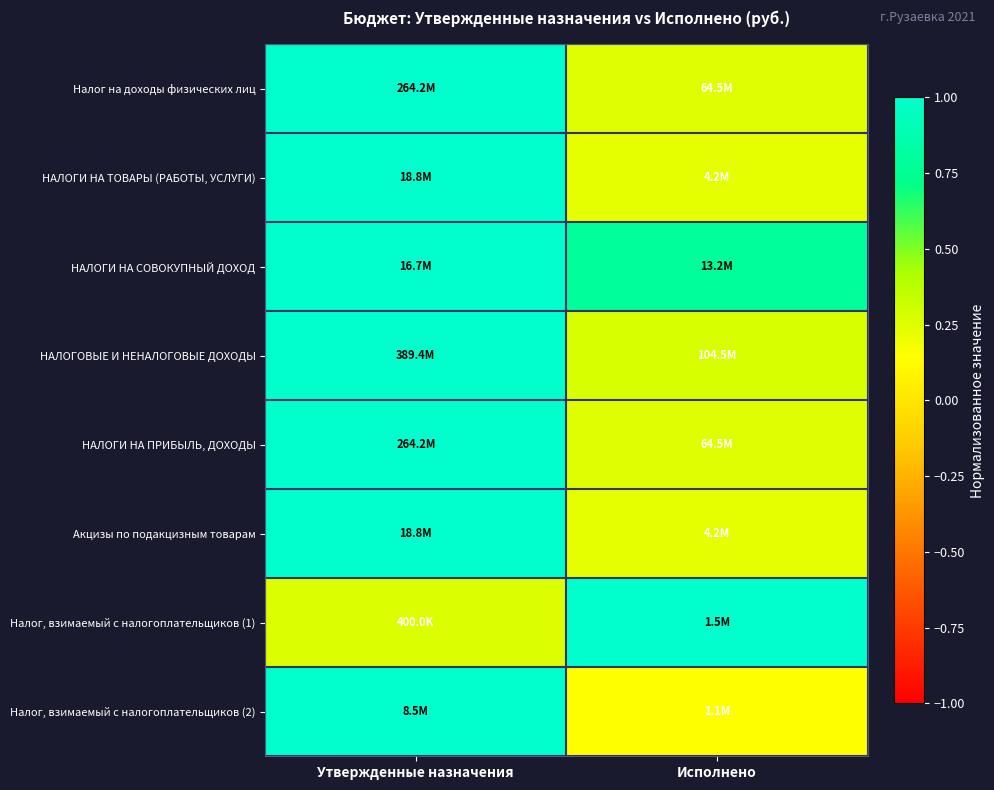

What is the spread (max minus min) of values at Исполнено?

0.9